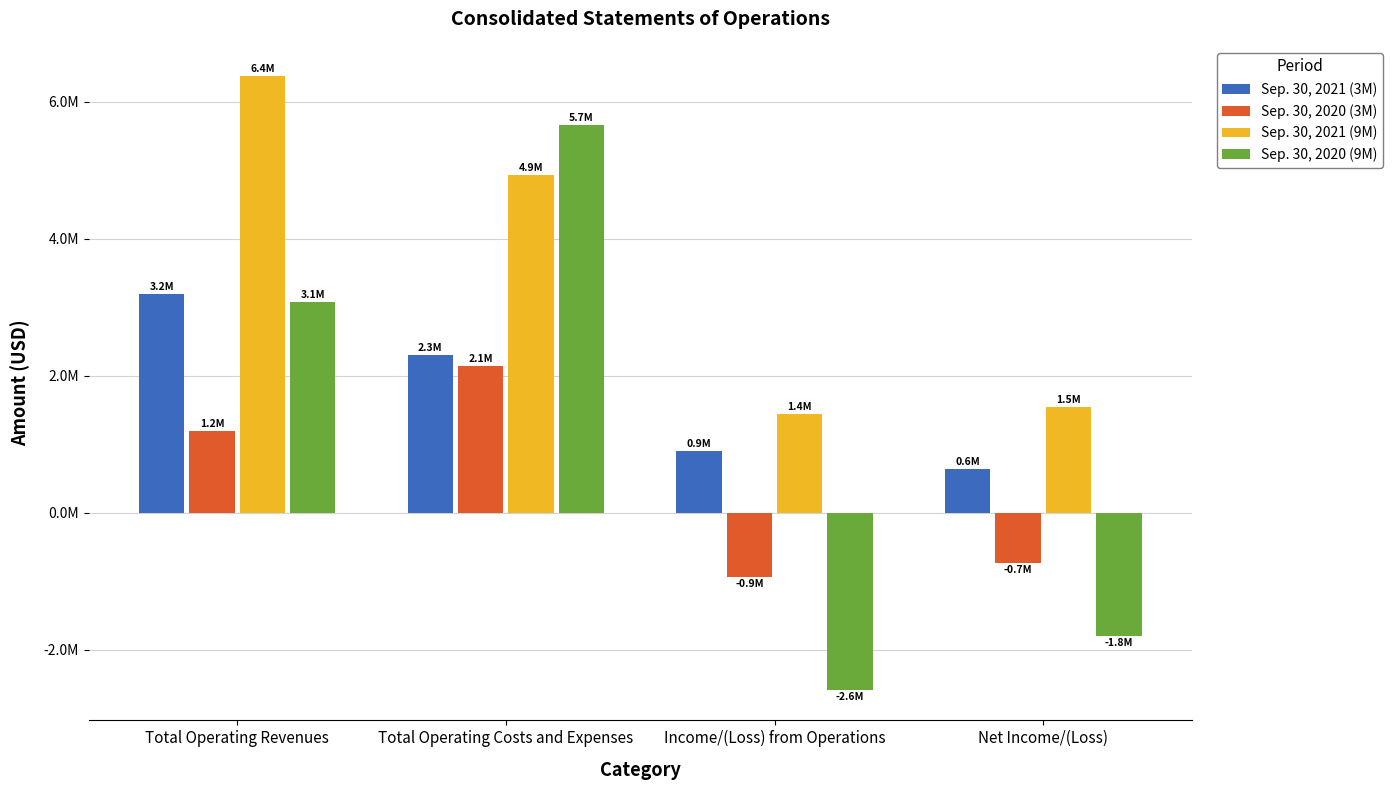

What is the label of the 4th bar from the right?

Total Operating Revenues